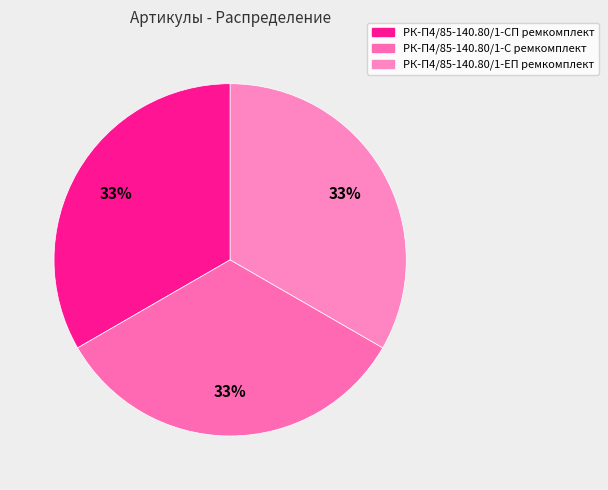

Does РК-П4/85-140.80/1-ЕП ремкомплект account for over 50% of the chart?

No